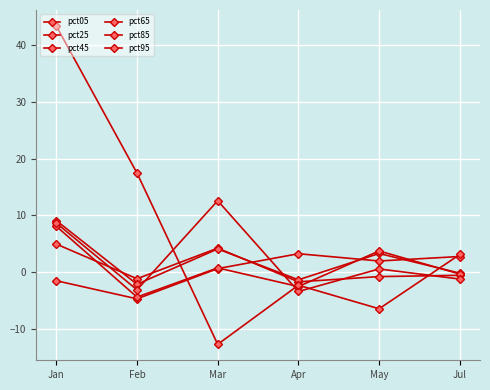

How many intersections are there between pct45 and pct05?

3